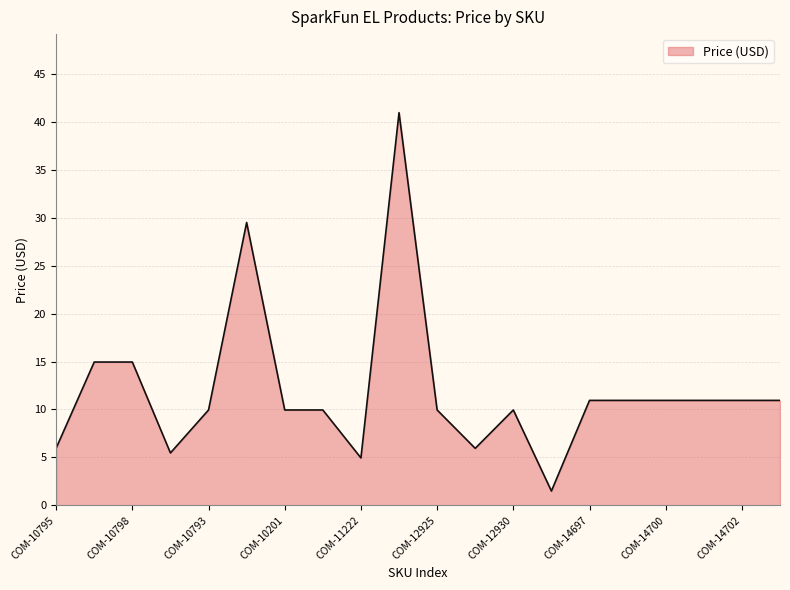

What is the minimum value shown in the chart?

1.5